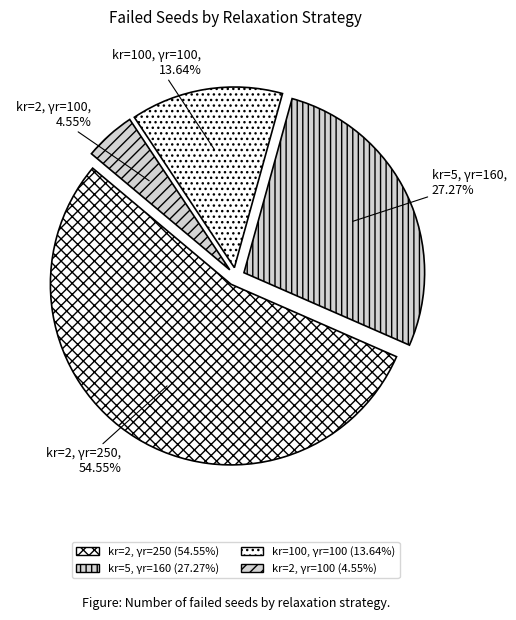

What is the change in value from kr=100, γr=100 to kr=2, γr=100?

-2